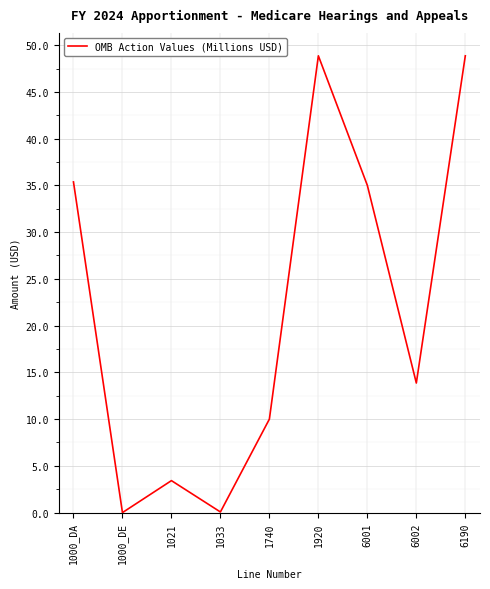

What is the difference between the second highest and minimum values?

48.9